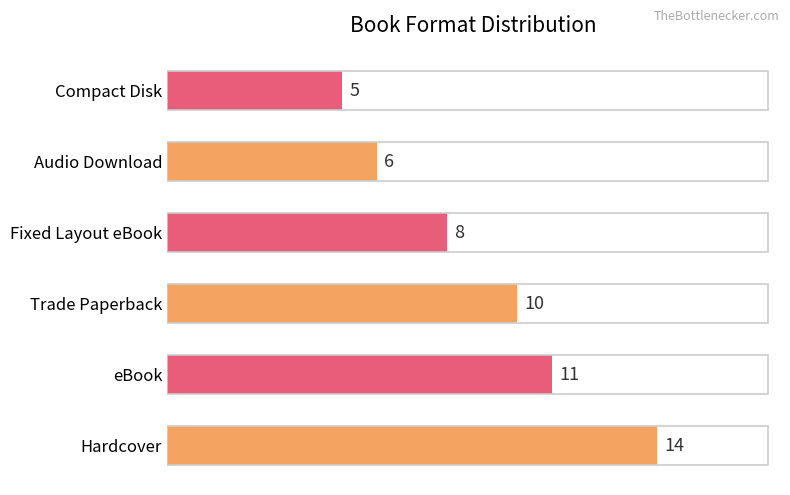

Are the bars grouped side by side (vs. stacked)?

No